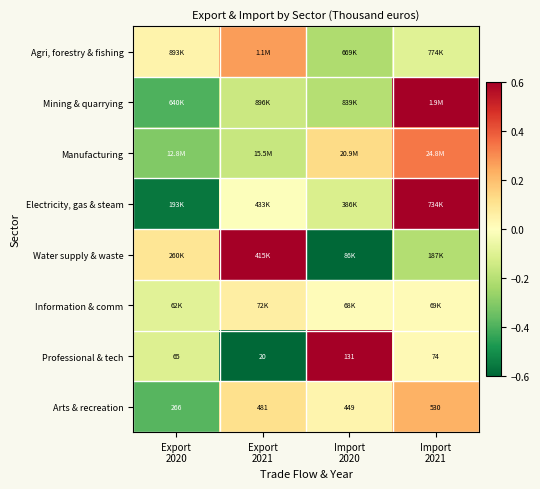

How many series are shown in this chart?

8